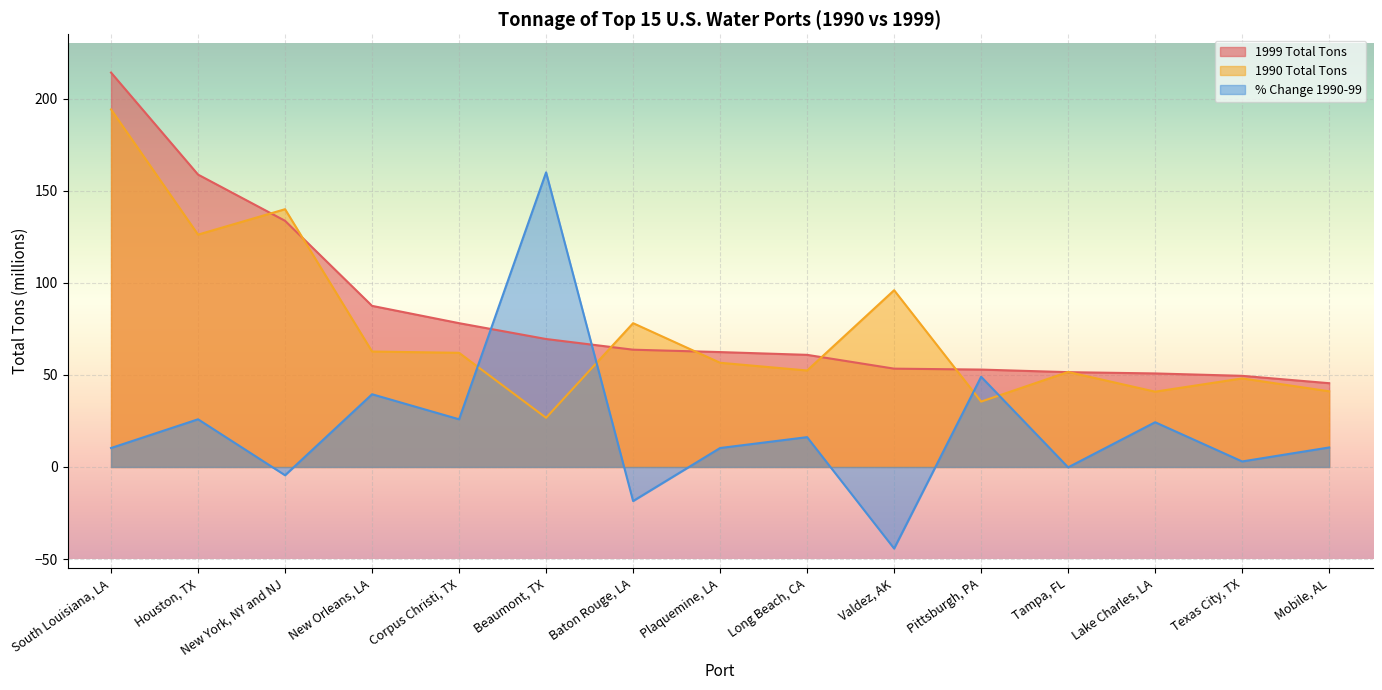

True or false: 1990 Total Tons and % Change 1990-99 cross at least once.

True